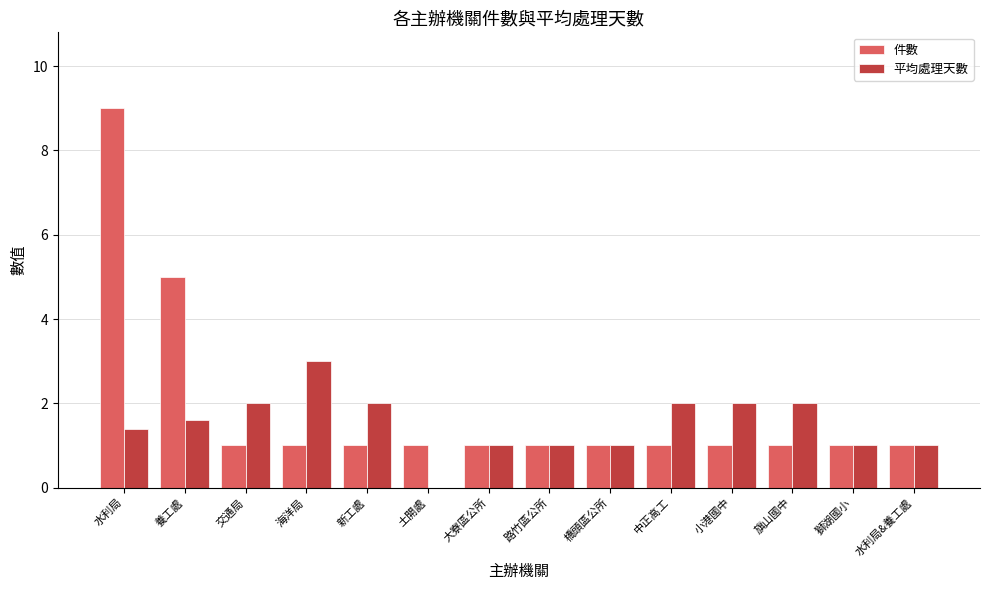

Does the chart contain stacked bars?

No